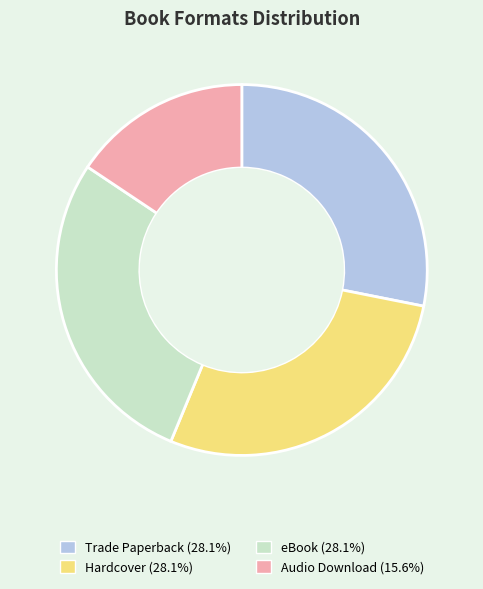

Does Trade Paperback account for over 50% of the chart?

No